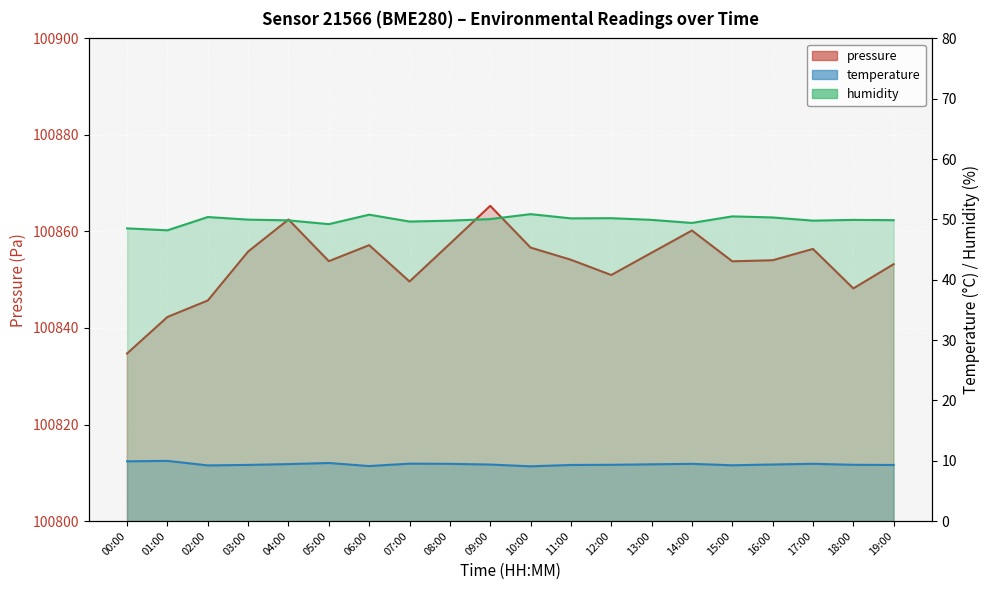

True or false: pressure and temperature cross at least once.

False